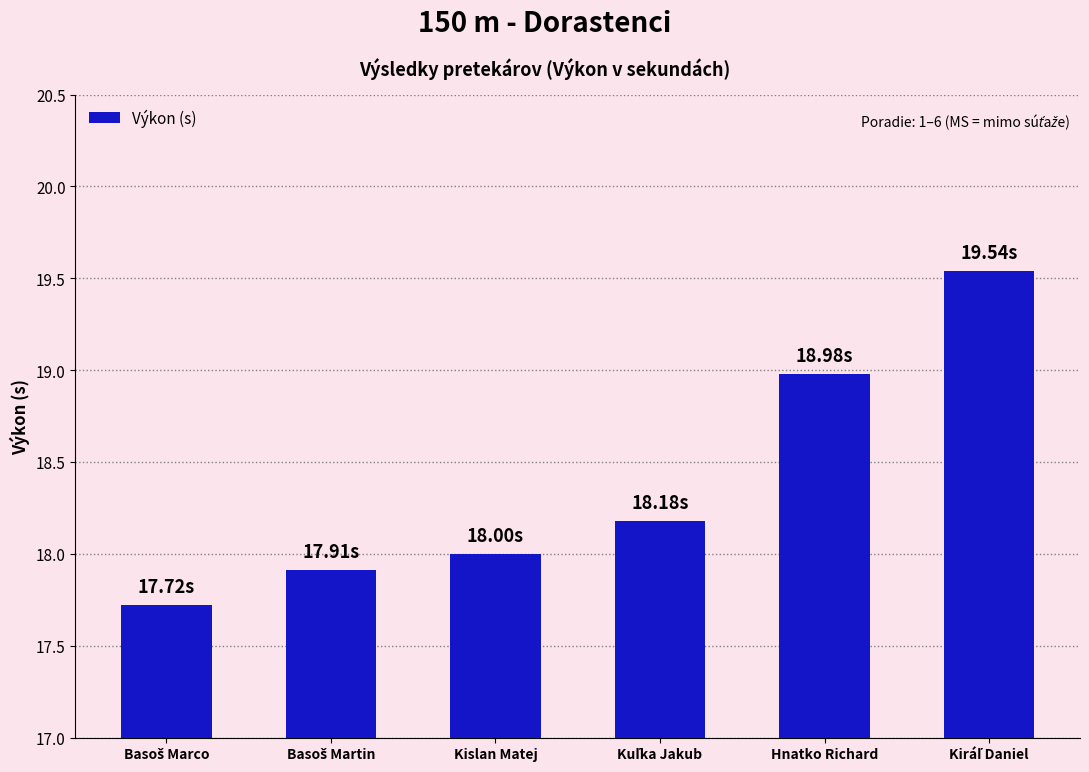

What is the change in value from Kislan Matej to Hnatko Richard?

+1.0